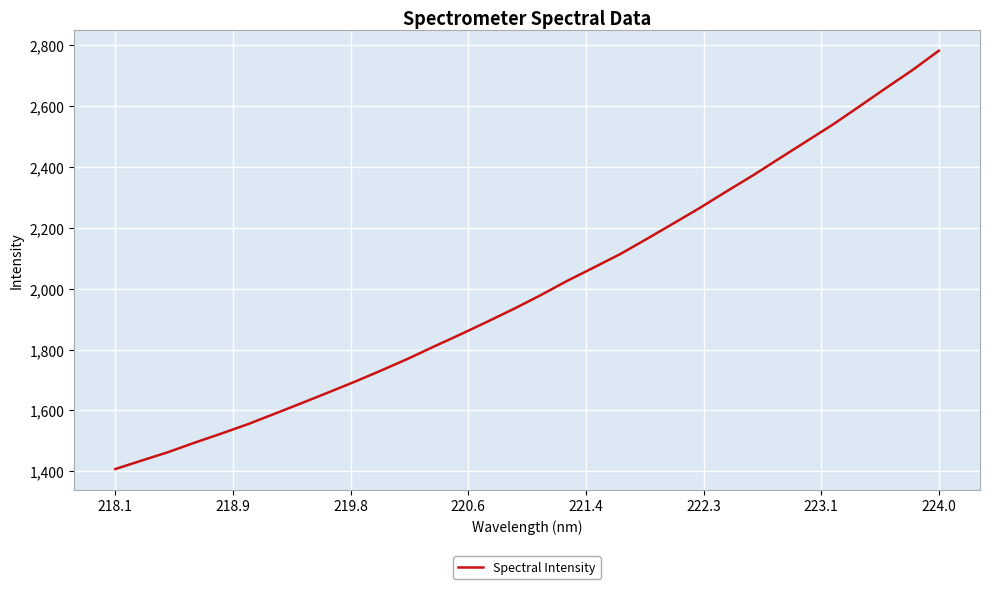

What is the difference between the maximum and minimum values?

1373.8